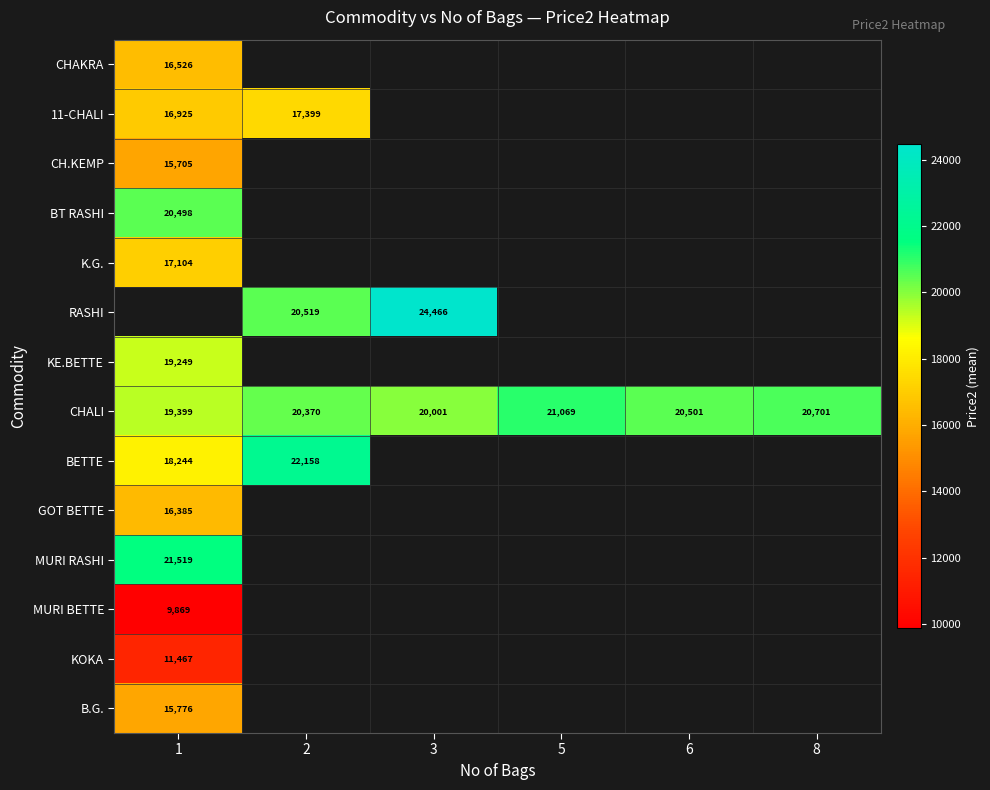

True or false: GOT BETTE has a value of 16385 at 1.

True